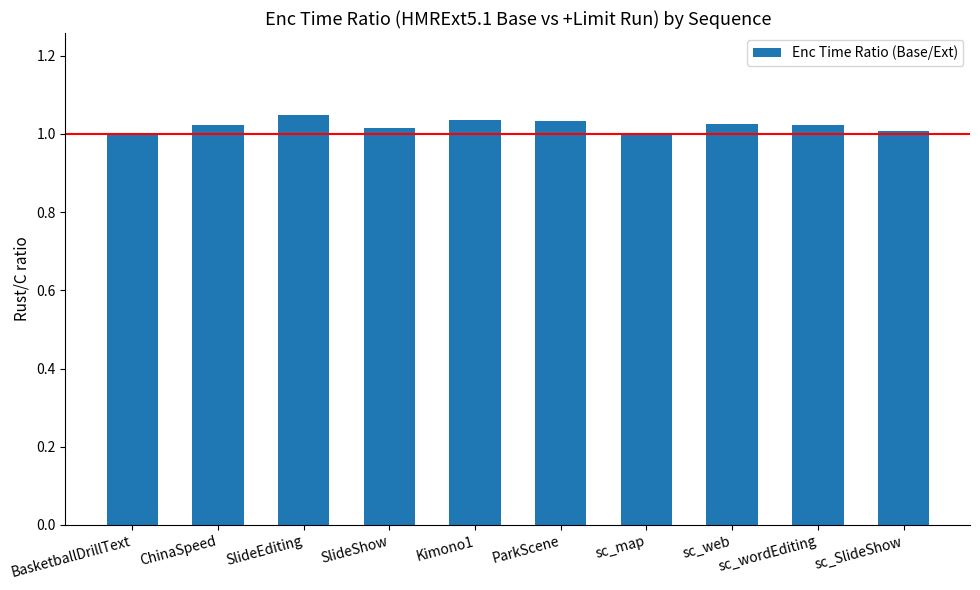

What position from the left is sc_SlideShow?

10